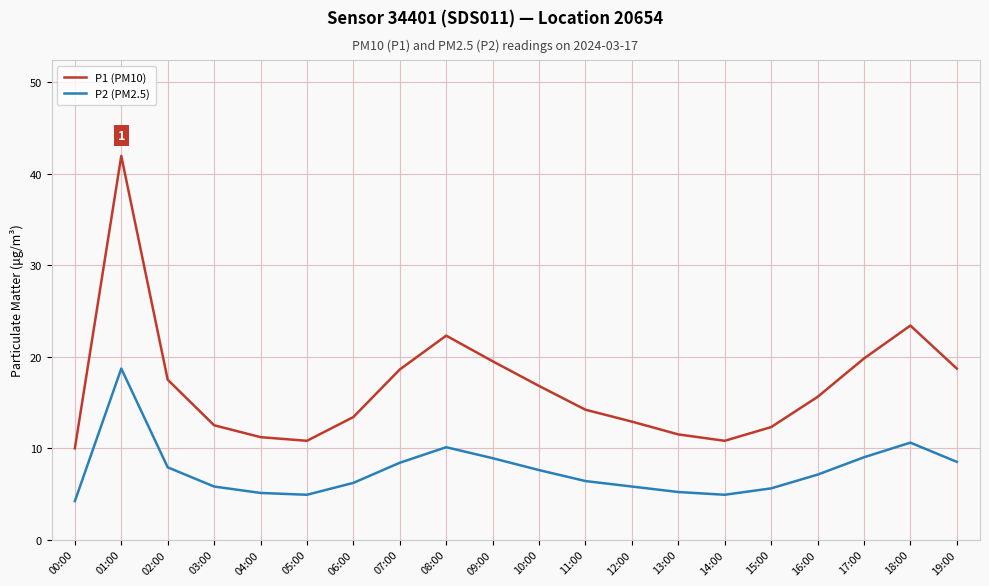

True or false: P1 (PM10) and P2 (PM2.5) intersect in this chart.

False